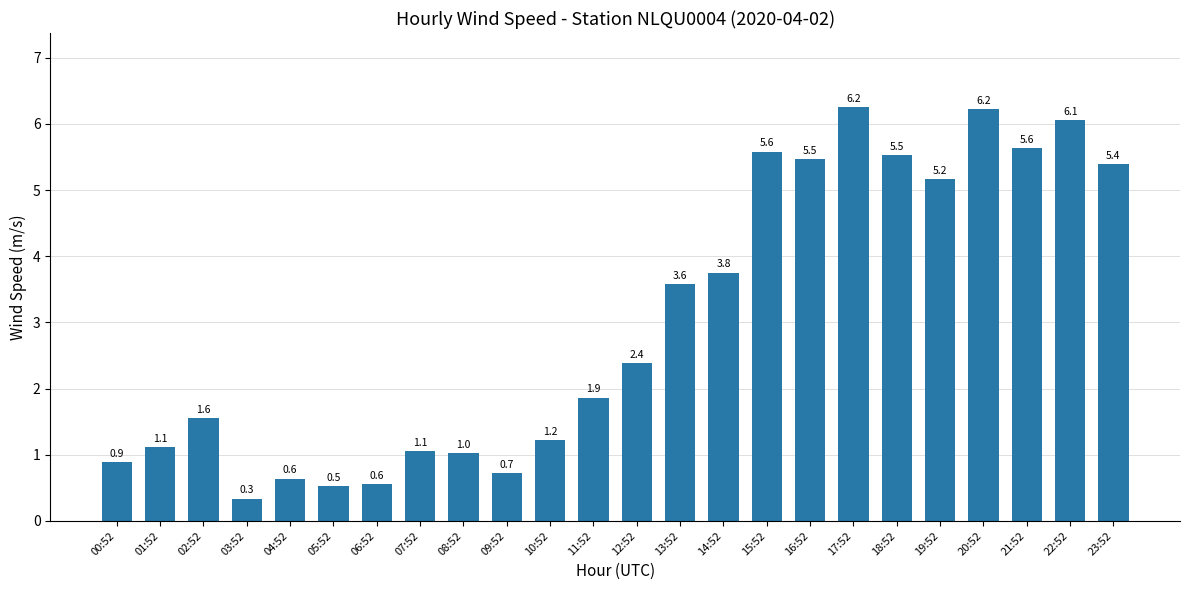

What is the smallest value displayed?

0.3